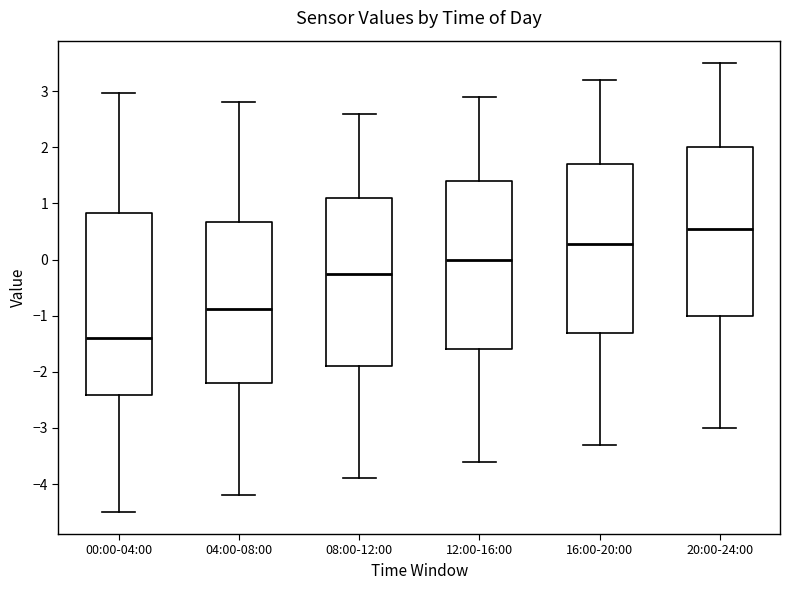

Reading left to right, transcribe this box plot: for each box, give where its median line is, the range the box spans, and where its two whiskers end, as read against the y-axis. The values are not printed on the chart, so give them approximately, as read against the axis.

00:00-04:00: median -1.4, box -2.4 to 0.8, whiskers -4.5 to 3.0
04:00-08:00: median -0.9, box -2.2 to 0.7, whiskers -4.2 to 2.8
08:00-12:00: median -0.2, box -1.9 to 1.1, whiskers -3.9 to 2.6
12:00-16:00: median 0.0, box -1.6 to 1.4, whiskers -3.6 to 2.9
16:00-20:00: median 0.3, box -1.3 to 1.7, whiskers -3.3 to 3.2
20:00-24:00: median 0.6, box -1.0 to 2.0, whiskers -3.0 to 3.5